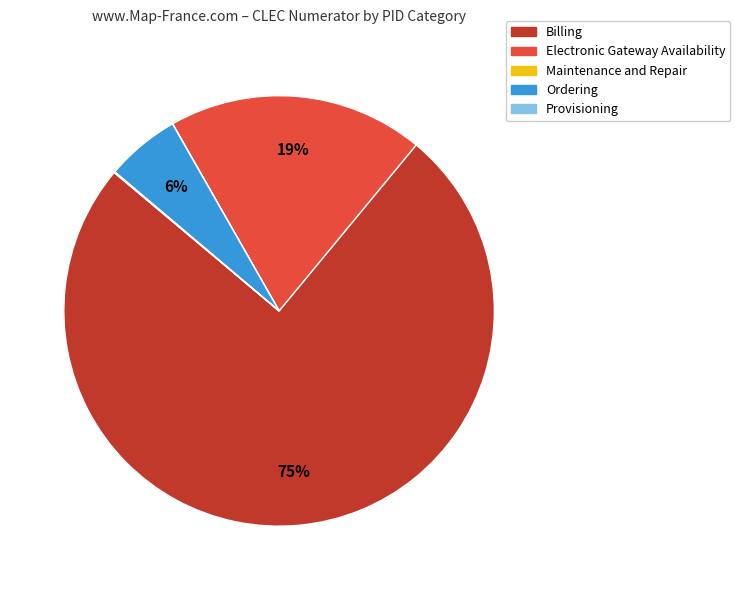

Do Billing and Electronic Gateway Availability together represent more than half of the pie?

Yes